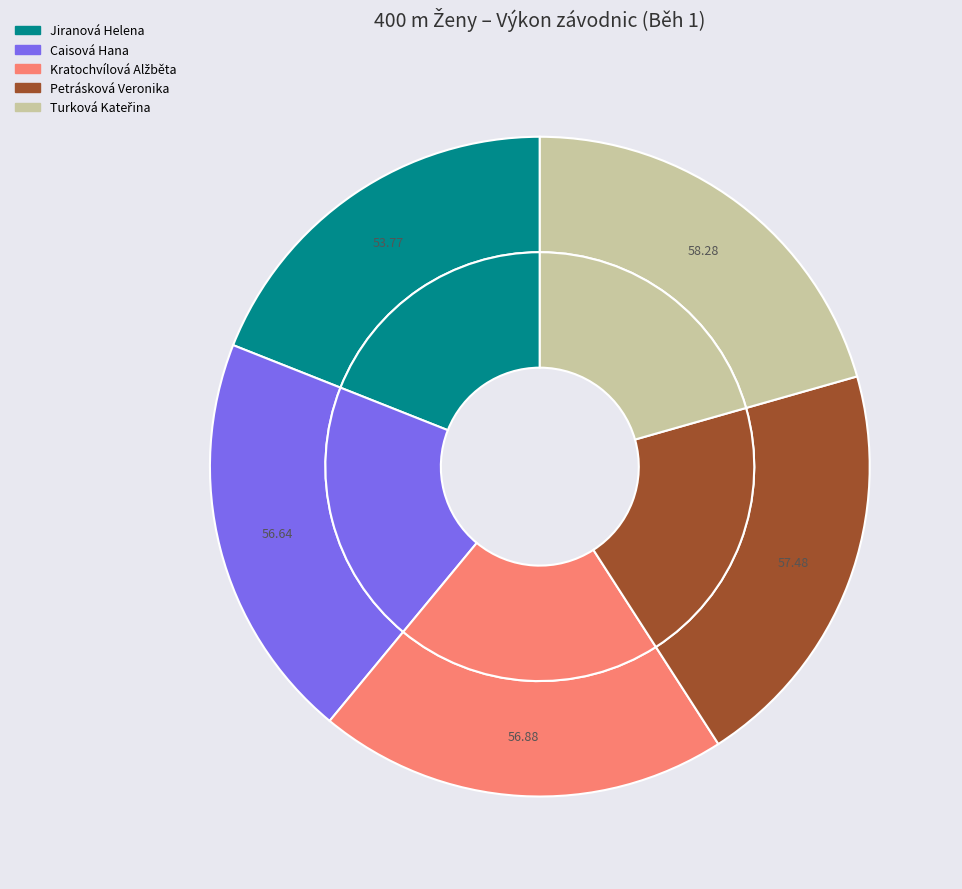

True or false: Caisová Hana accounts for 30% of the total.

False